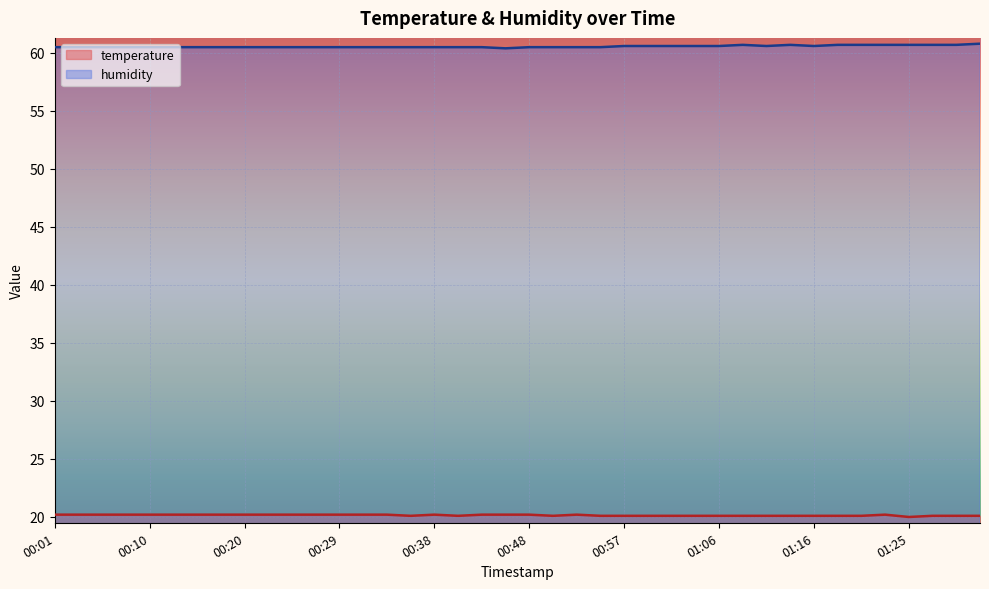

What position from the left is 00:29?

13